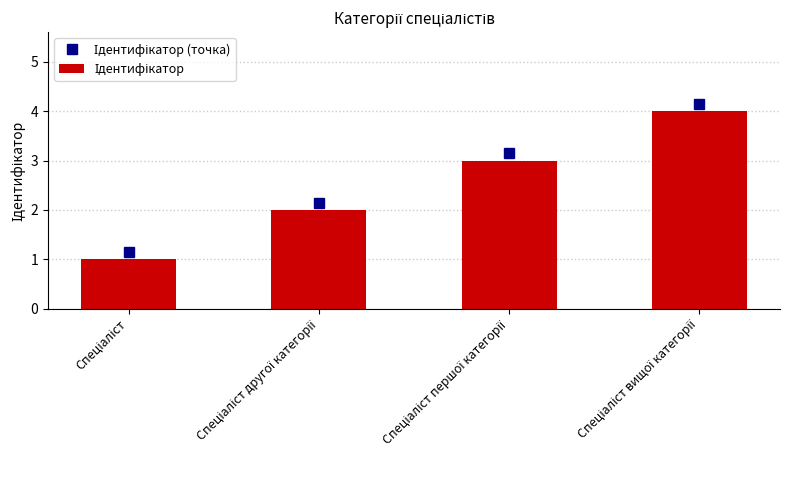

What is the maximum value shown in the chart?

4